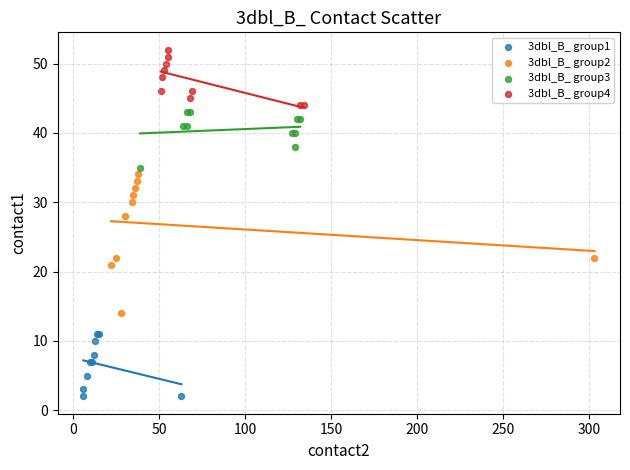

Which series has the largest Y range (max minus min)?

3dbl_B_ group2